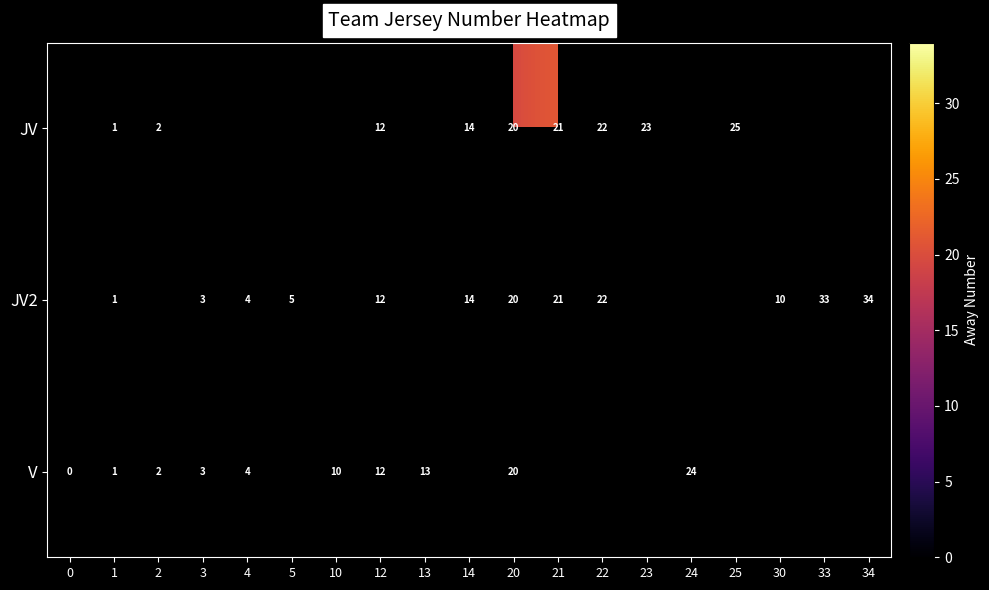

Count the number of data series in this chart.

3